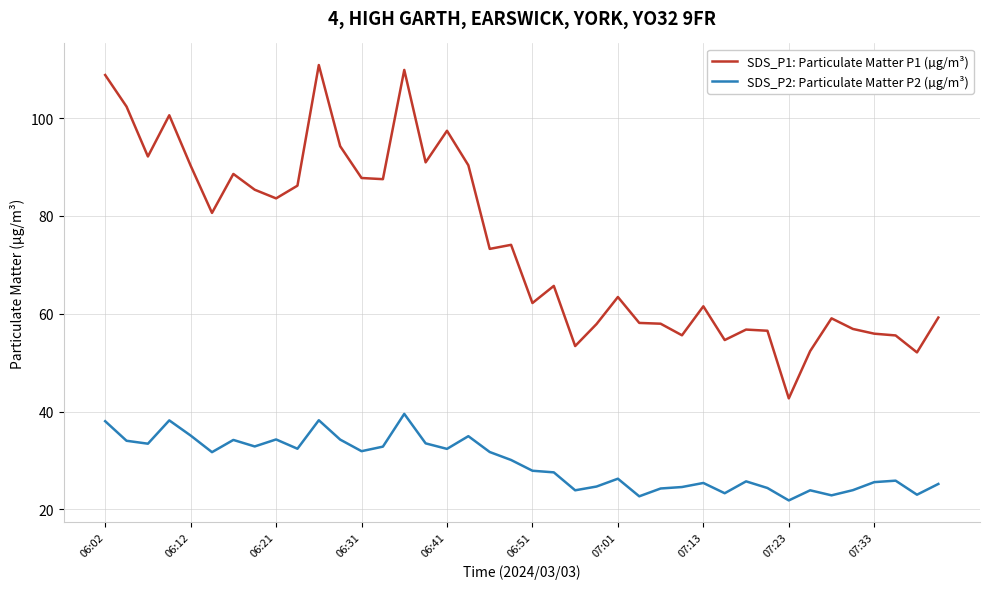

What is the lowest value of the SDS_P2: Particulate Matter P2 (µg/m³) series?

21.8